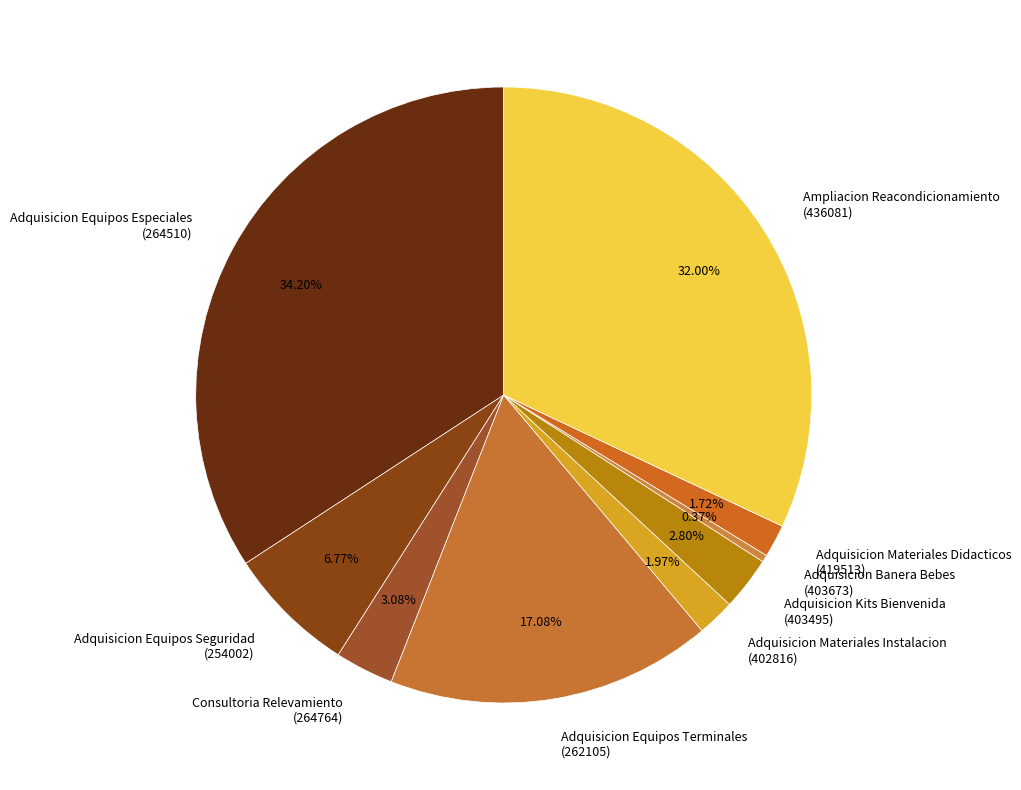

Between Adquisicion Materiales Didacticos (419513) and Consultoria Relevamiento (264764), which is larger?

Consultoria Relevamiento (264764)